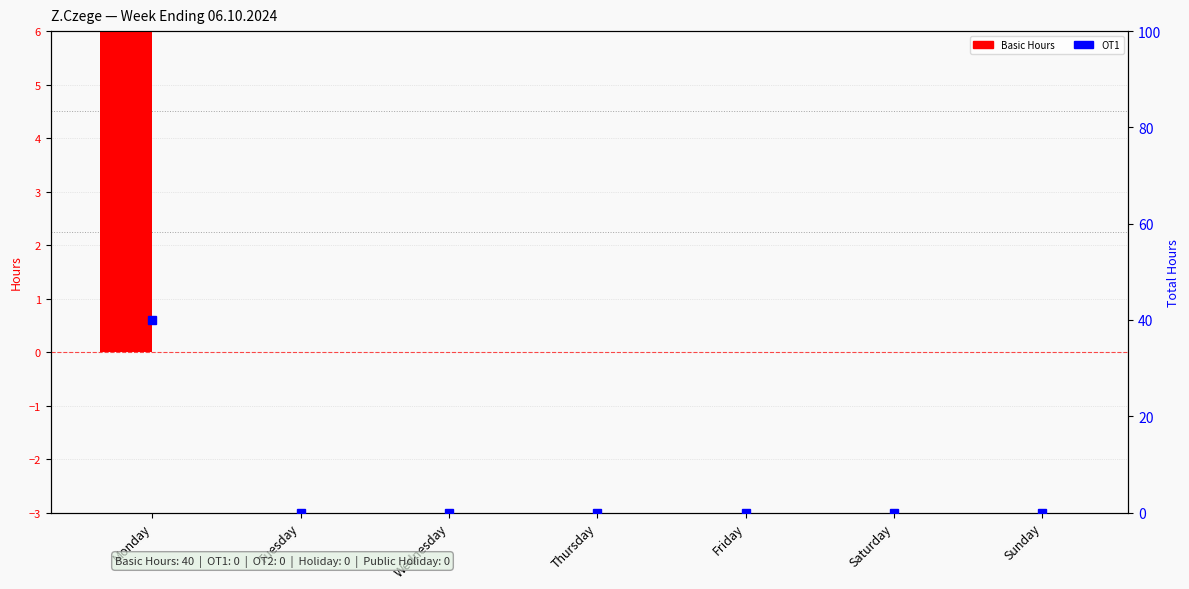

List the labels in order of Total Hours (blue) value, largest first.

Monday, Tuesday, Wednesday, Thursday, Friday, Saturday, Sunday